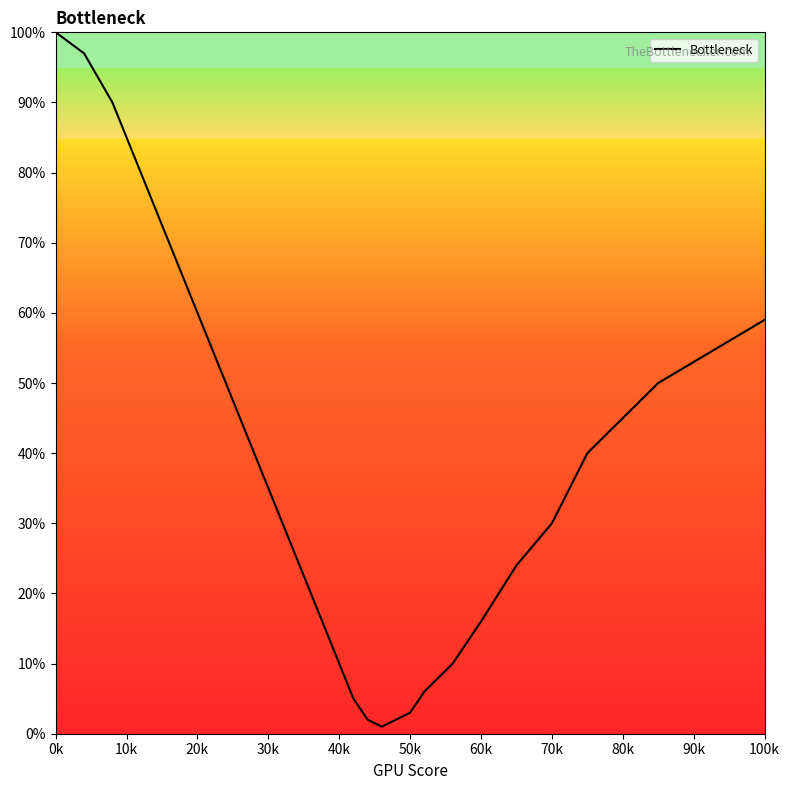

What is the maximum value shown in the chart?

100